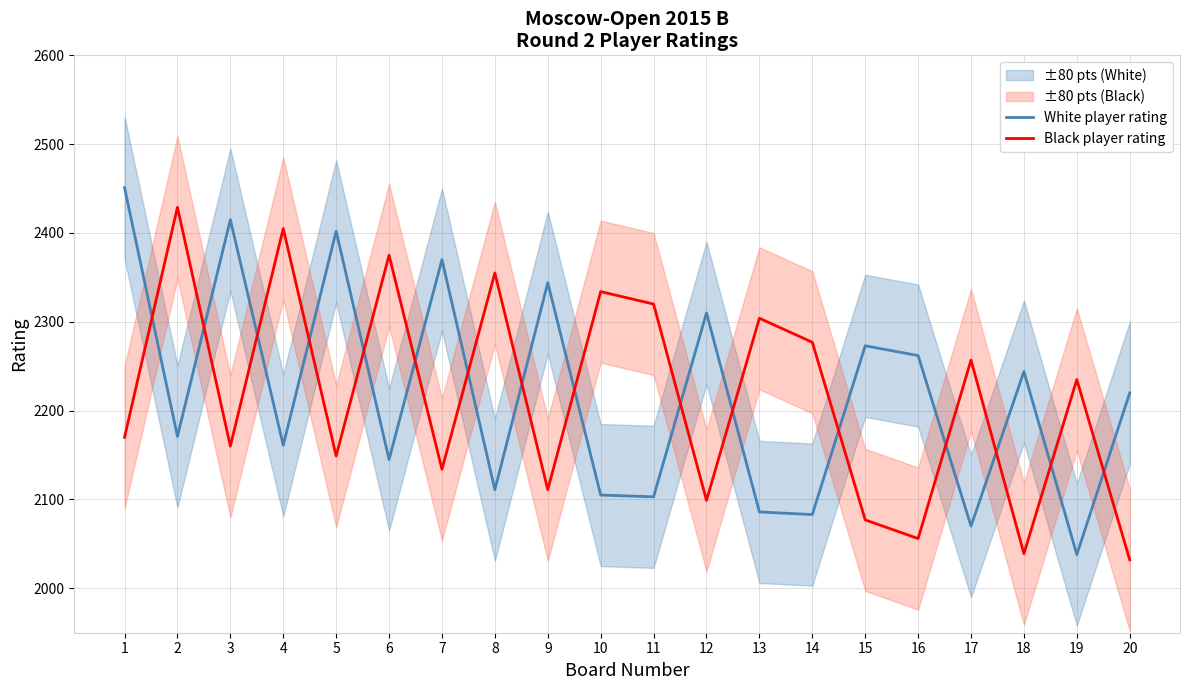

How many values in the Black player rating series are below 2235?

10